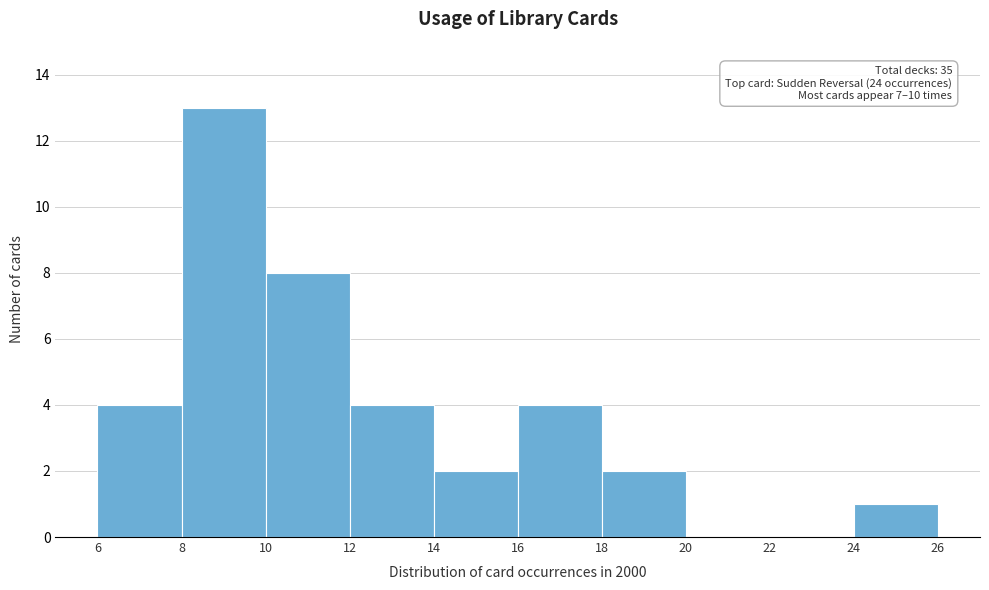

Over which range of the x-axis is the bar tallest?

8 to 10